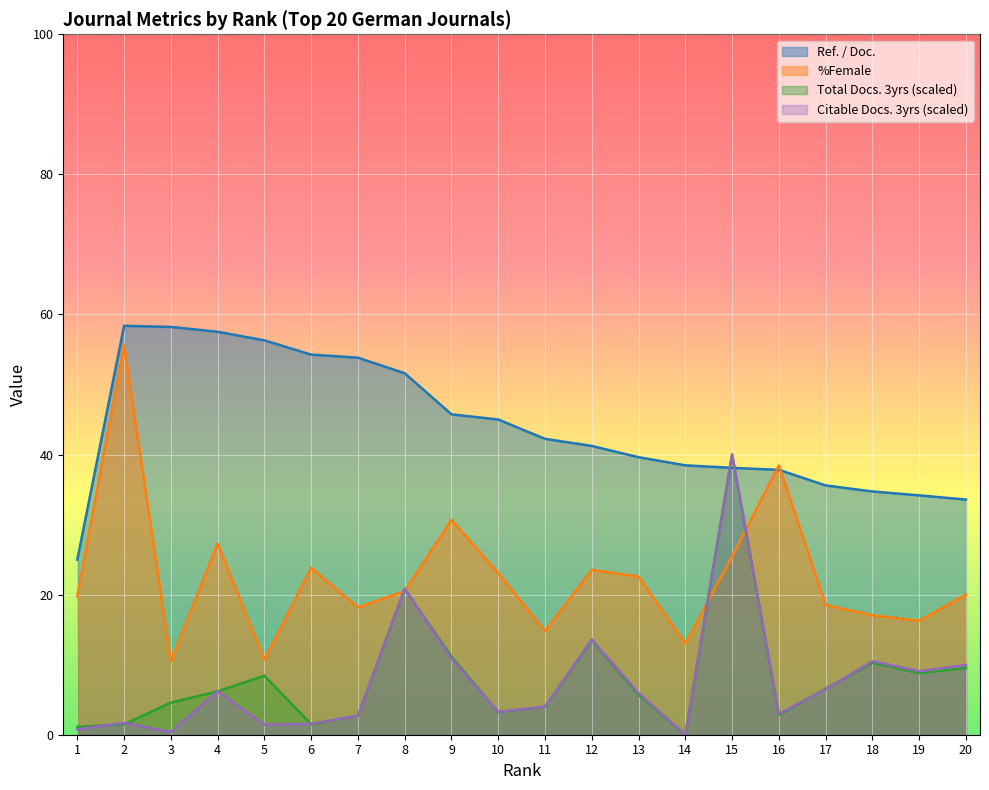

True or false: Total Docs. (3years) has a value of 67.0 at 15.

False